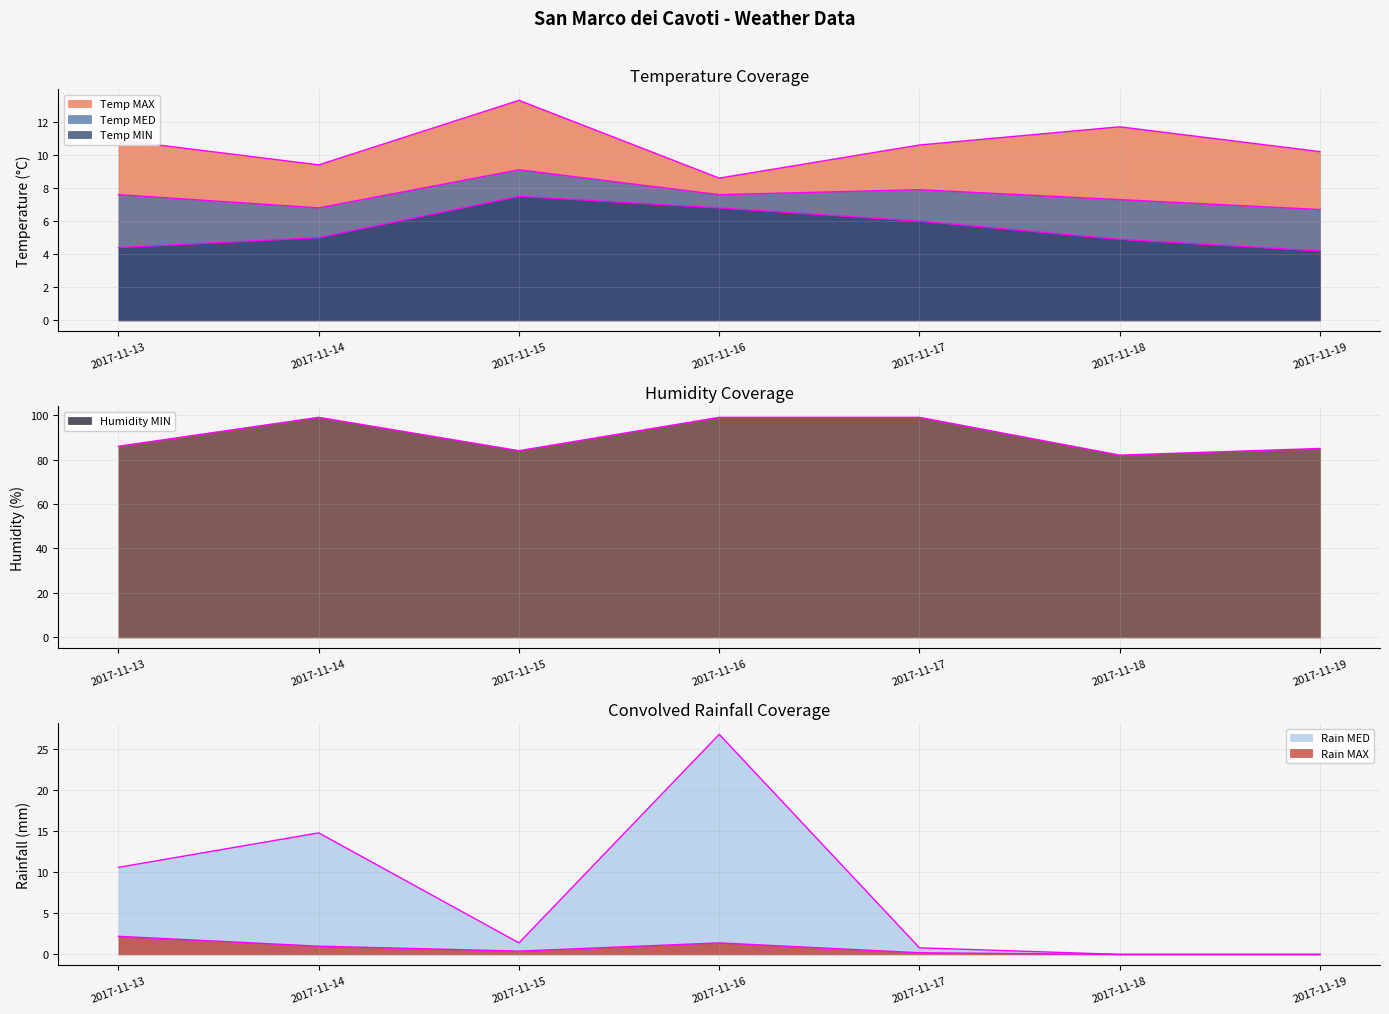

Which category has the highest value in the Temp MAX series?

2017-11-15